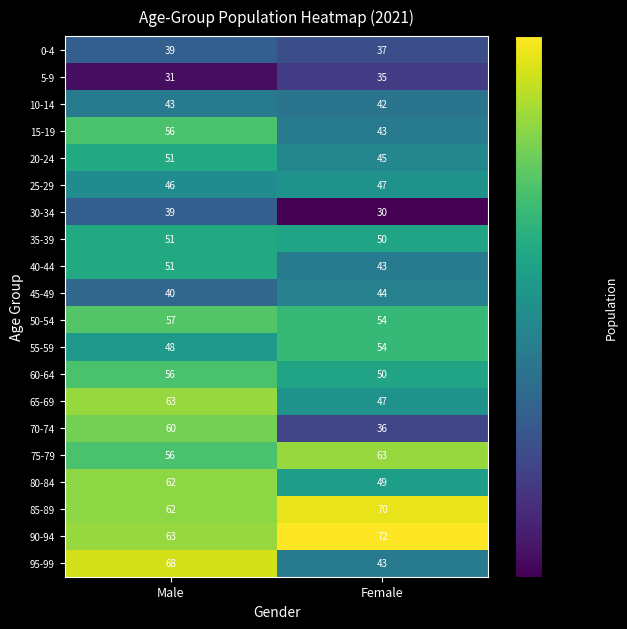

At which category does the chart reach its peak across all series?

Female